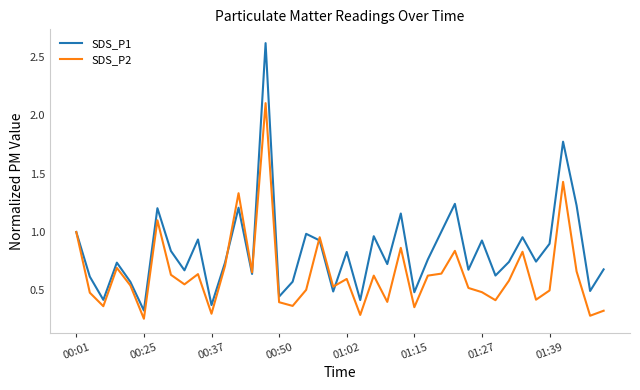

Which series has the largest total across all categories?

SDS_P1